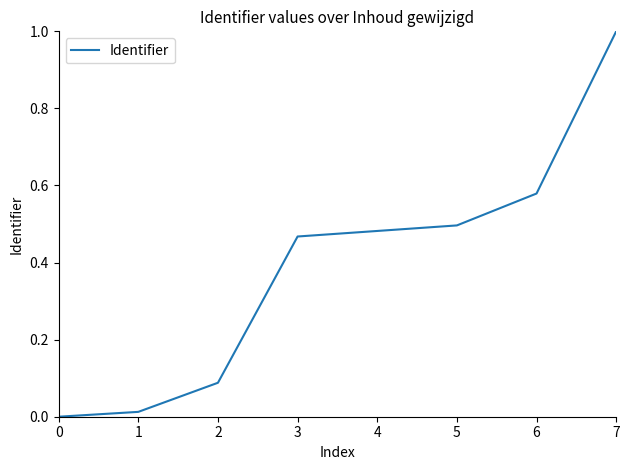

What is the approximate value at 7?

1.0